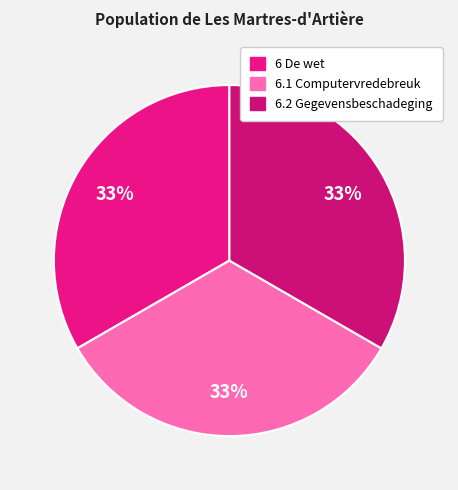

True or false: 6.2 Gegevensbeschadeging accounts for 24% of the total.

False